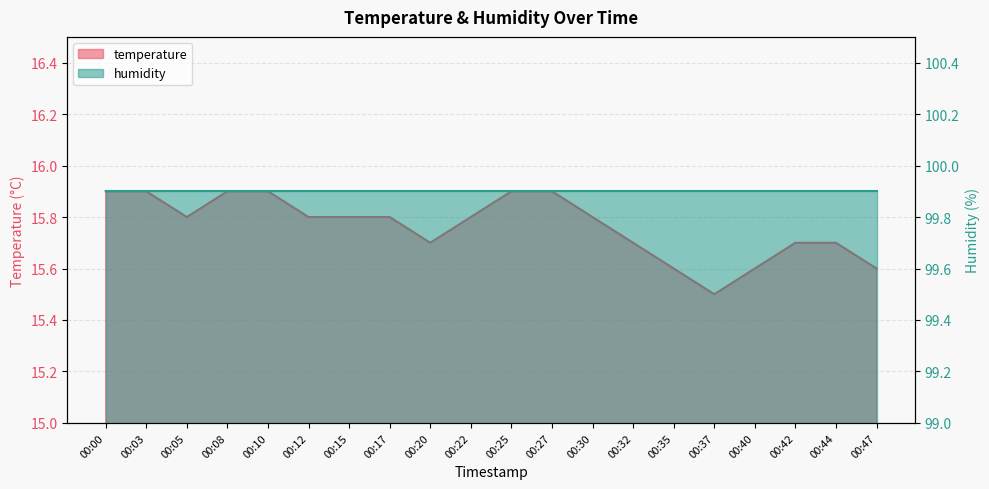

Which has a higher value, 00:40 or 00:30?

00:30